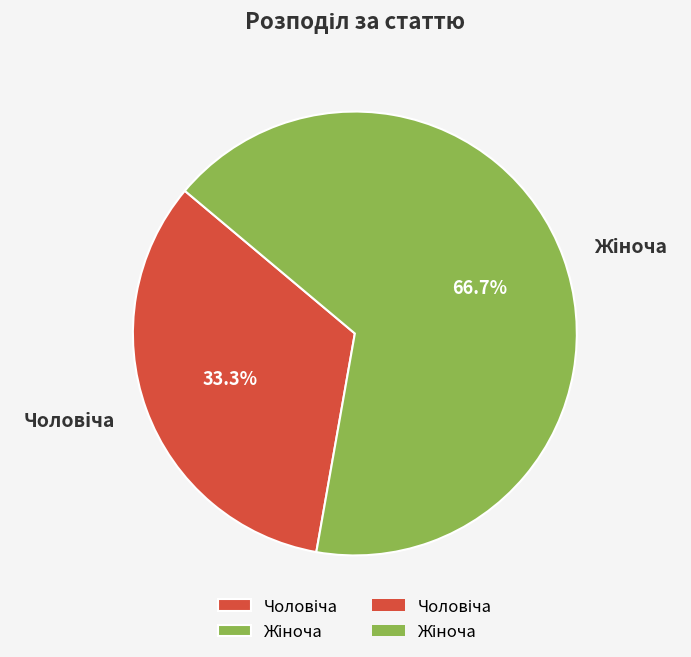

Does any single category account for the majority?

Yes